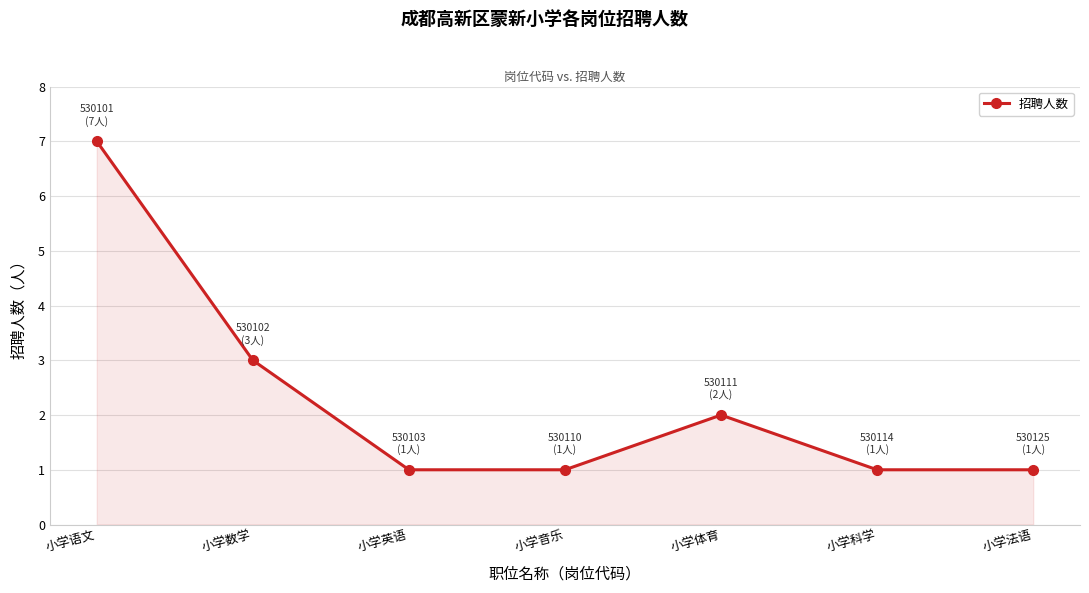

What is the difference between the second highest and second lowest values?

2